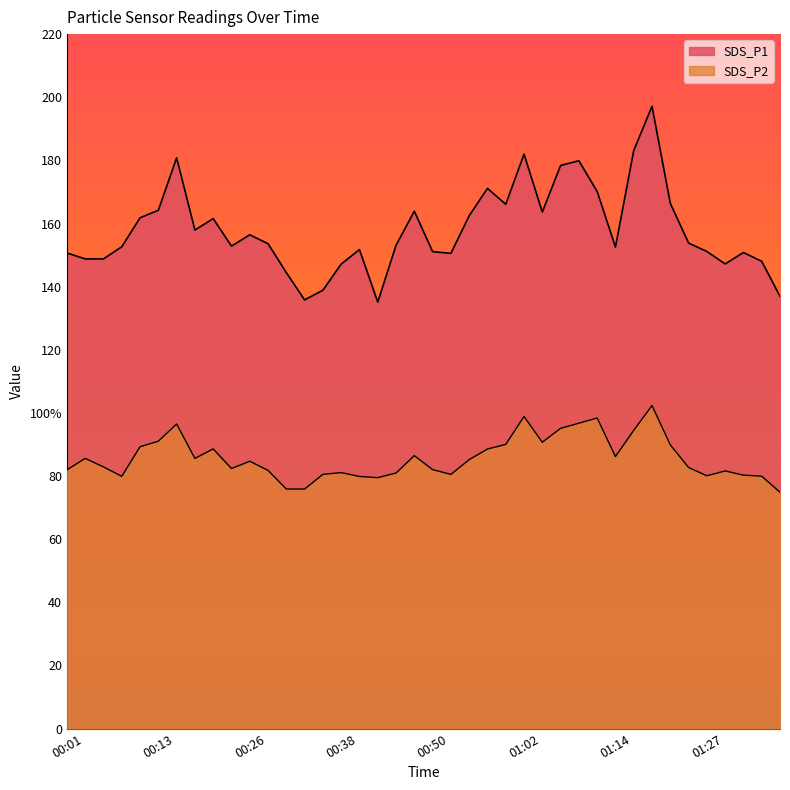

At 00:23, list the series in order from largest to smallest.

SDS_P1, SDS_P2